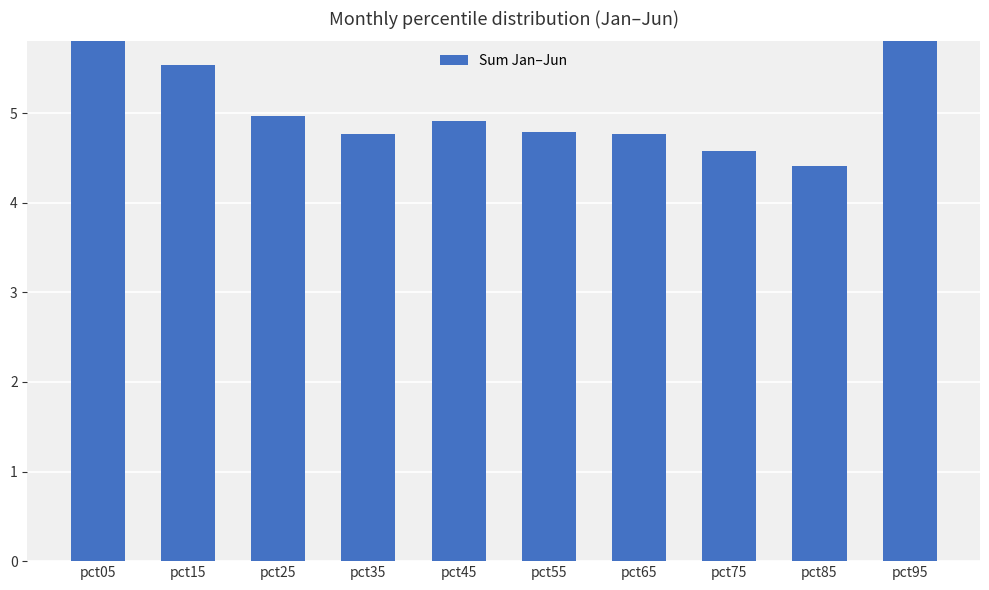

Does the chart contain any negative values?

No